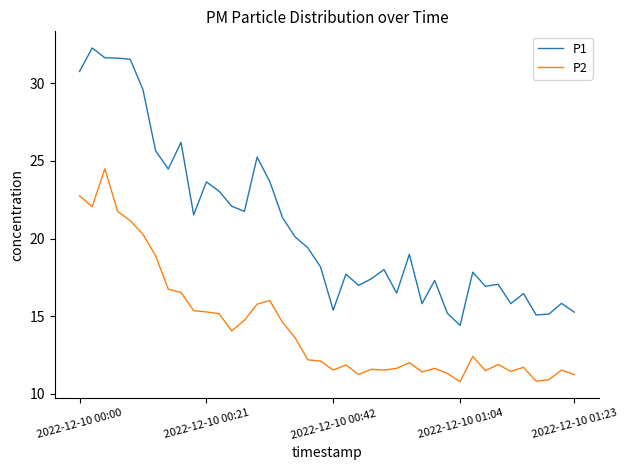

Which series has the largest range (max minus min)?

P1